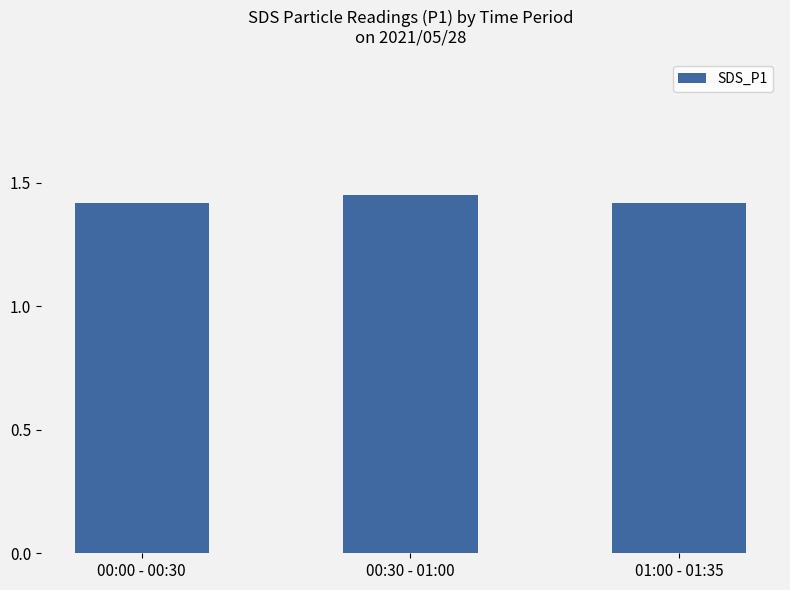

Is it true that the value at 01:00 - 01:35 is 0.8?

False